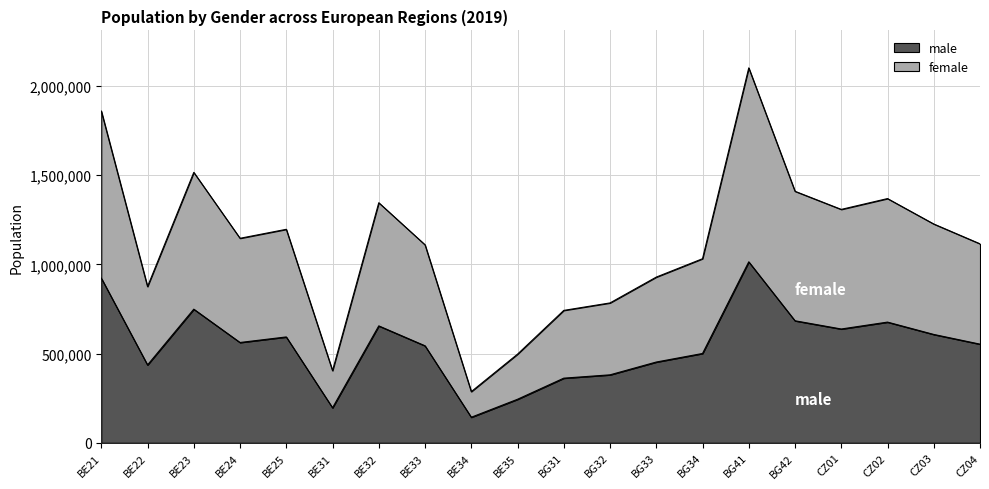

True or false: male has a value of 655503 at BE32.

True